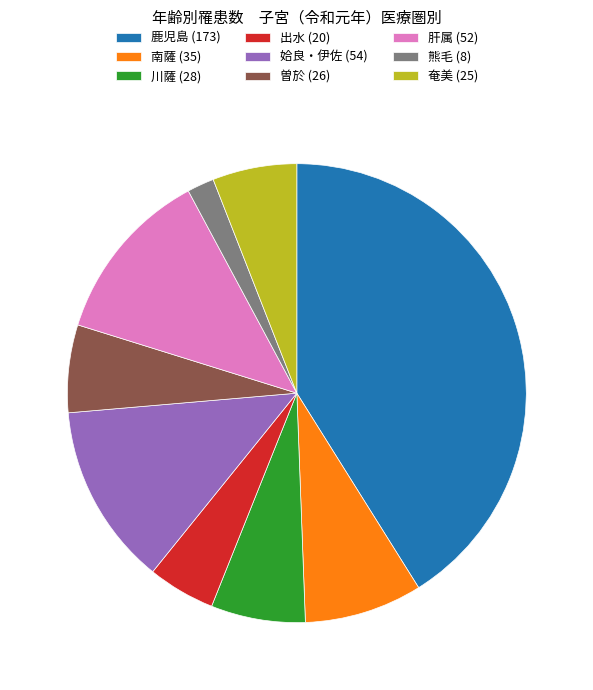

Which slice is the smallest?

熊毛